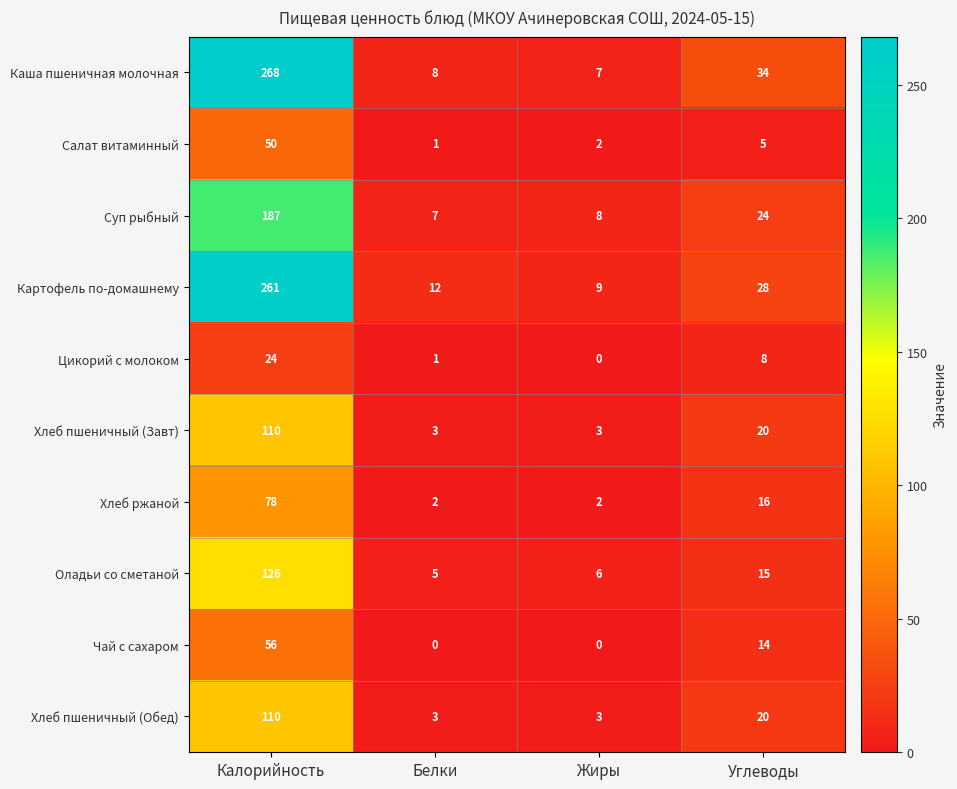

The Чай с сахаром series shows 24 at Углеводы. True or false?

False